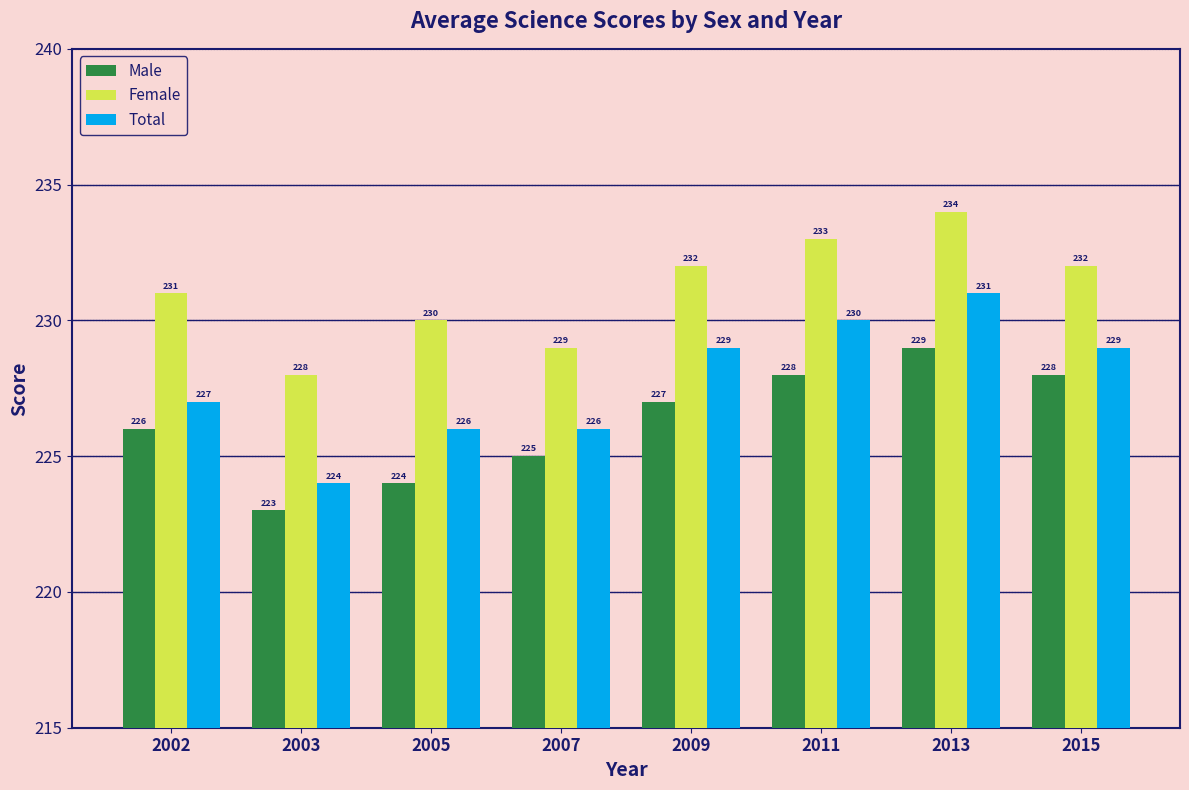

The Male series shows 105 at 2003. True or false?

False